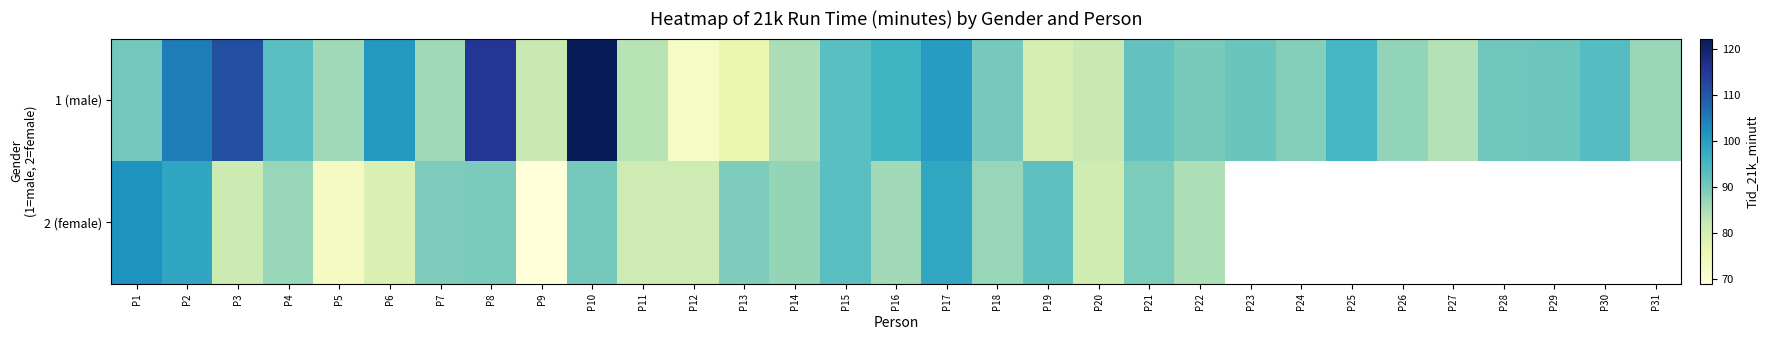

True or false: 1 (male) has a value of 92.0 at P21.

True